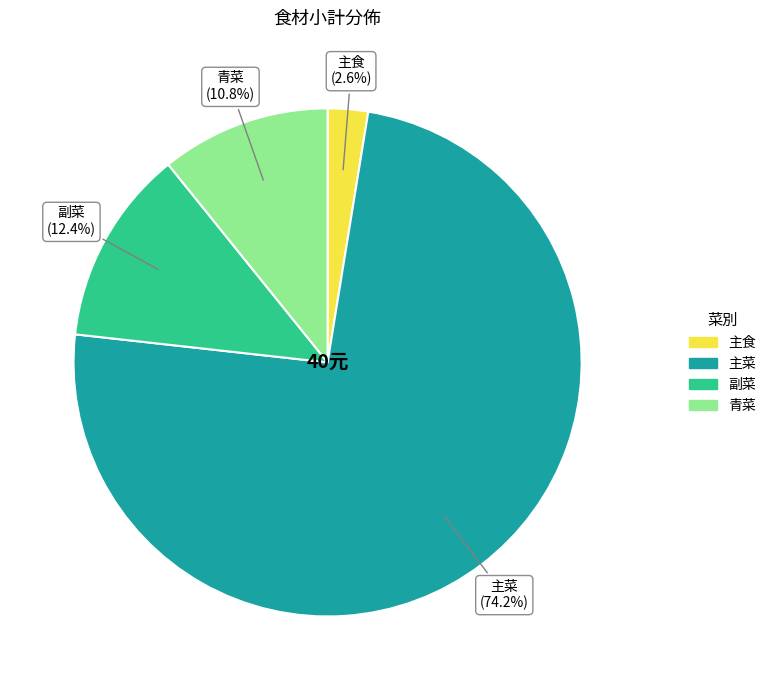

The 主食 slice represents 8% of the pie. True or false?

False